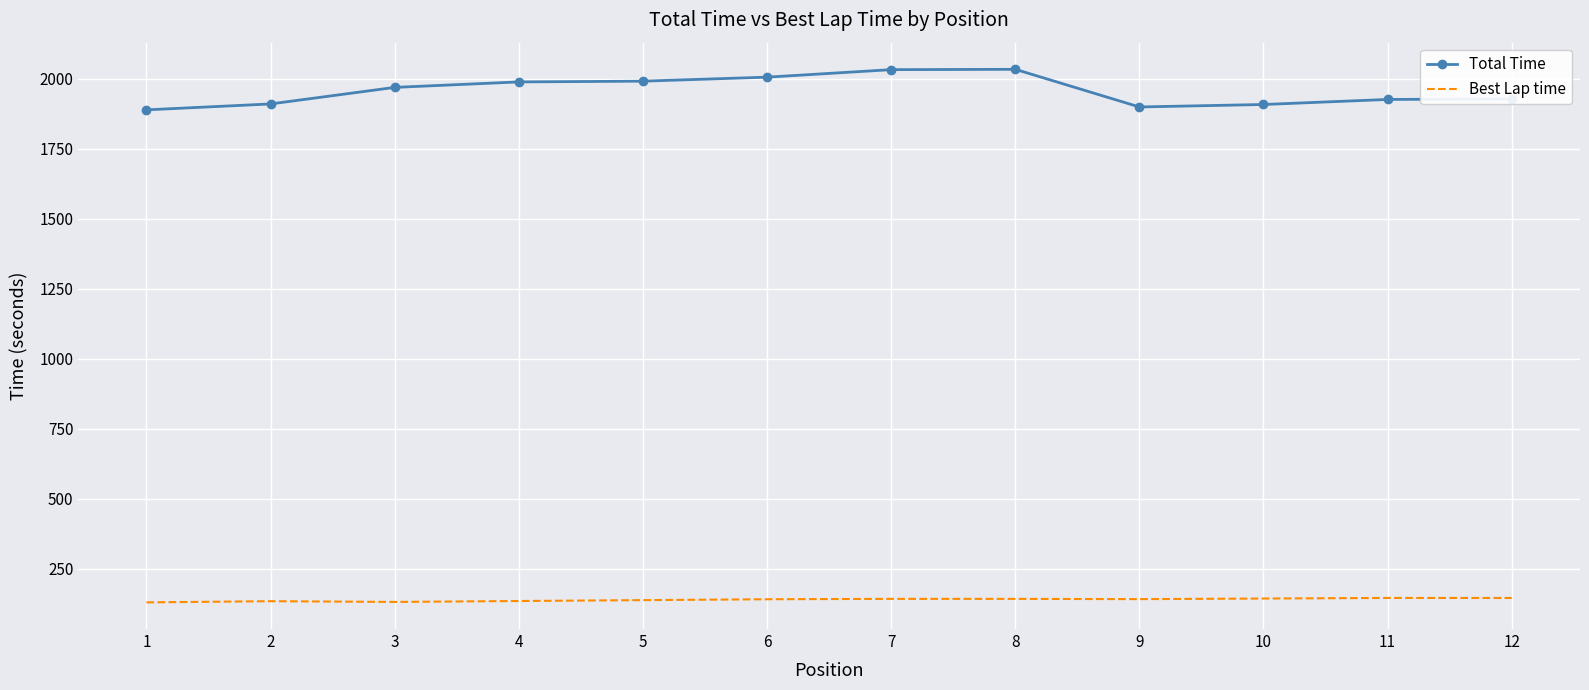

The Best Lap time series shows 131.5 at 3. True or false?

True